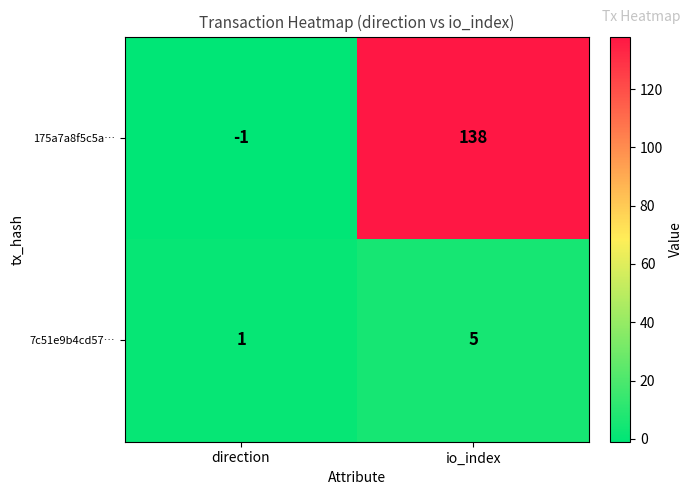

Reading left to right, extract all data points from this chart.

175a7a8f5c5a…: direction=-1	io_index=138
7c51e9b4cd57…: direction=1	io_index=5